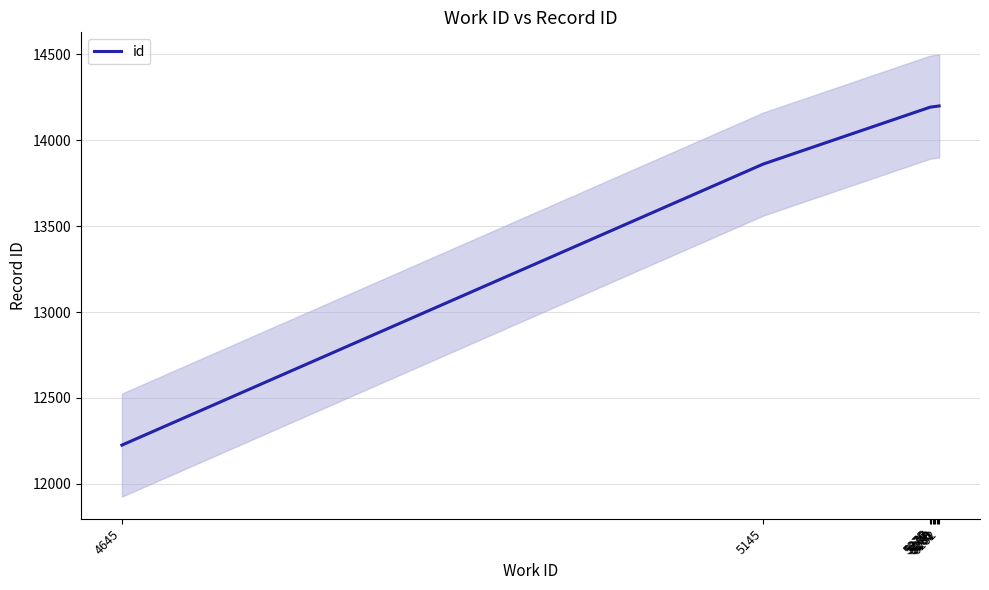

Rank the categories by value from highest to lowest.

5282, 5281, 5280, 5279, 5278, 5277, 5276, 5275, 5145, 4645